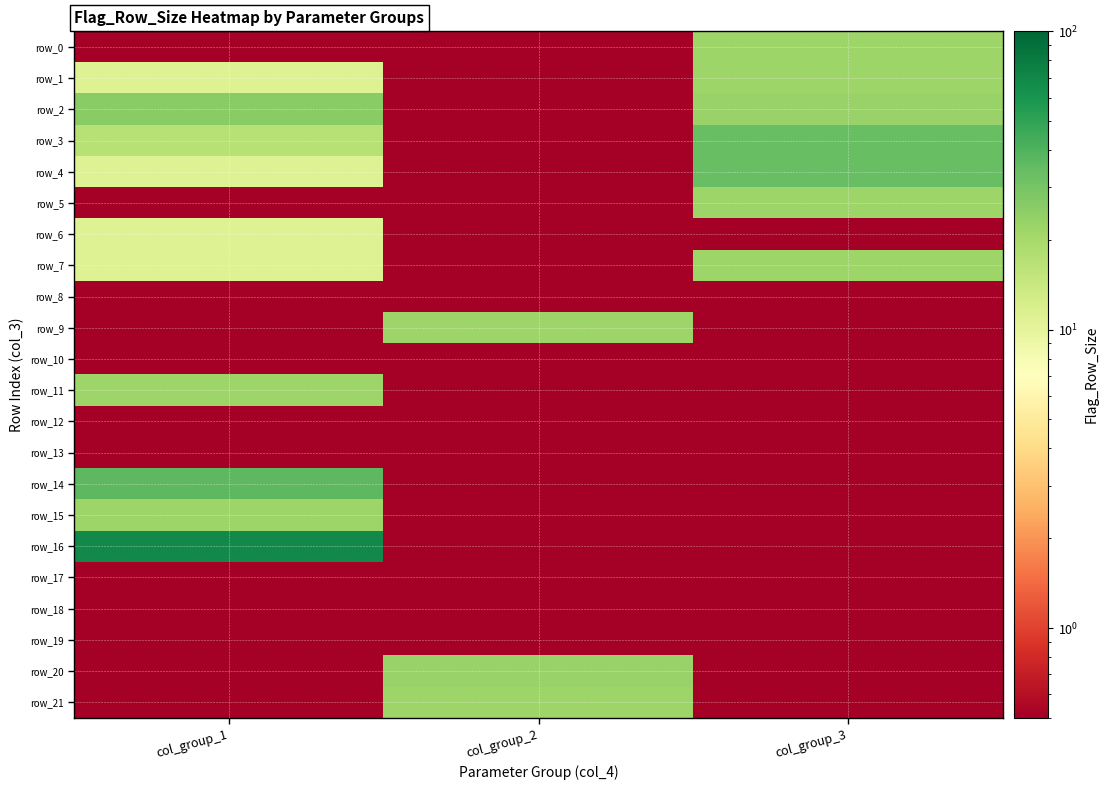

Reading right to left, extract all data points from this chart.

row_0: 22.0	0.1	0.1
row_1: 22.0	0.1	11.0
row_2: 23.0	0.1	26.0
row_3: 34.0	0.1	17.0
row_4: 34.0	0.1	11.0
row_5: 22.0	0.1	0.1
row_6: 0.1	0.1	11.0
row_7: 22.0	0.1	11.0
row_8: 0.1	0.1	0.1
row_9: 0.1	22.0	0.1
row_10: 0.1	0.1	0.1
row_11: 0.1	0.1	22.0
row_12: 0.1	0.1	0.1
row_13: 0.1	0.1	0.1
row_14: 0.1	0.1	37.0
row_15: 0.1	0.1	22.0
row_16: 0.1	0.1	68.0
row_17: 0.1	0.1	0.1
row_18: 0.1	0.1	0.1
row_19: 0.1	0.1	0.1
row_20: 0.1	23.0	0.1
row_21: 0.1	22.0	0.1